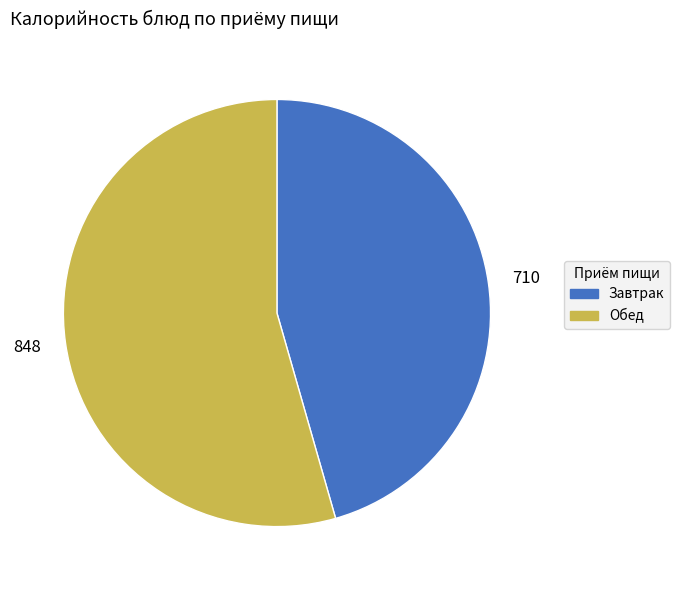

What is the ratio of the value at Обед to the value at Завтрак?

1.2